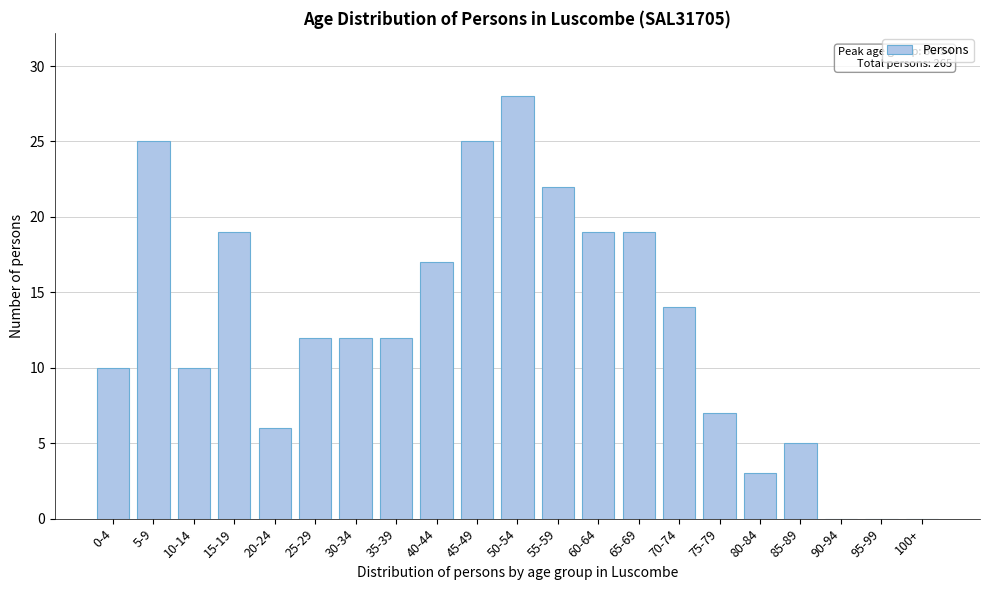

Reading left to right, extract all data points from this chart.

0-4=10	5-9=25	10-14=10	15-19=19	20-24=6	25-29=12	30-34=12	35-39=12	40-44=17	45-49=25	50-54=28	55-59=22	60-64=19	65-69=19	70-74=14	75-79=7	80-84=3	85-89=5	90-94=0	95-99=0	100+=0